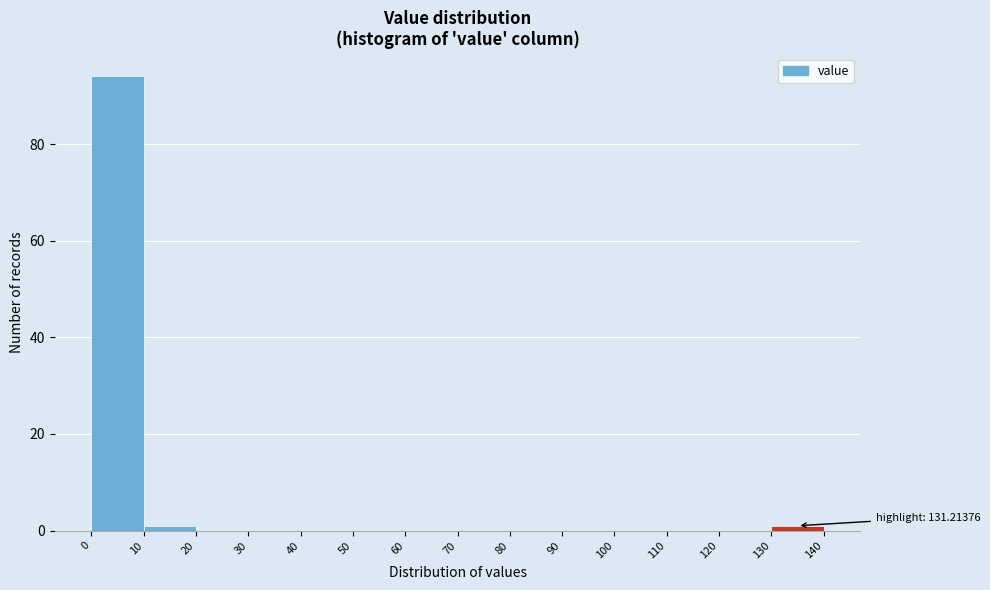

Which range on the x-axis has the tallest bar?

0 to 10